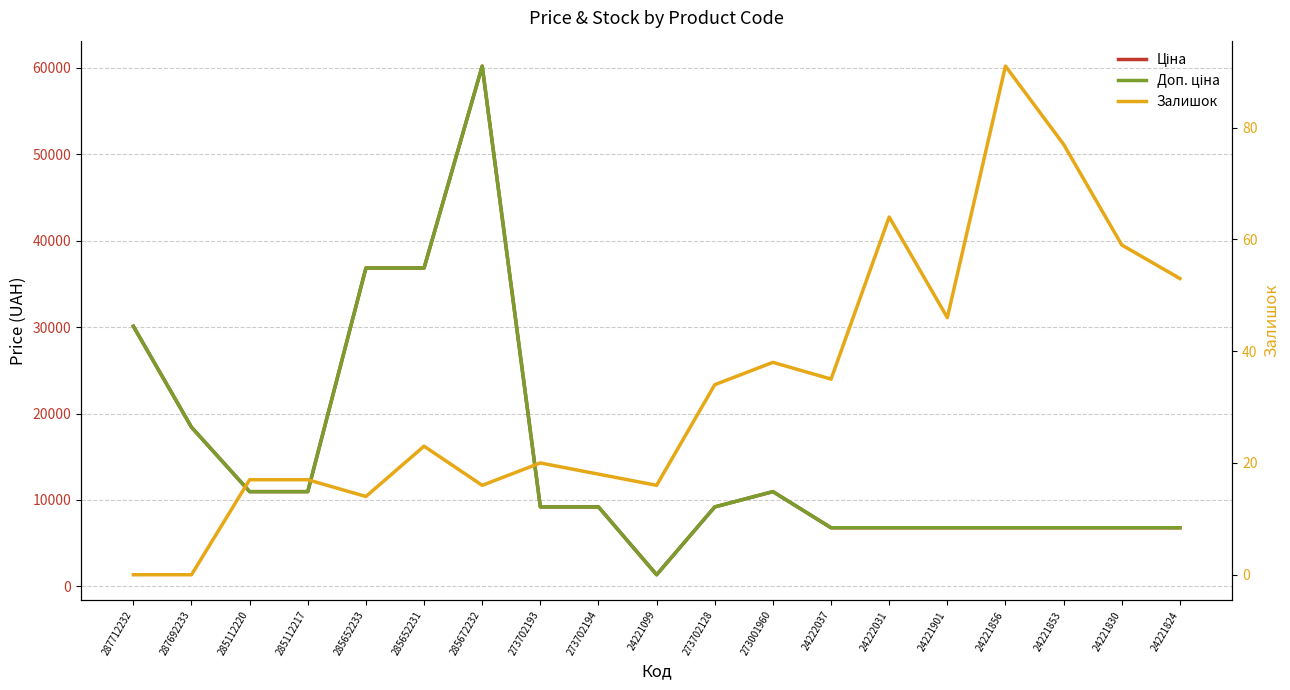

What value does the Доп. ціна series have at 24221824?

6787.1